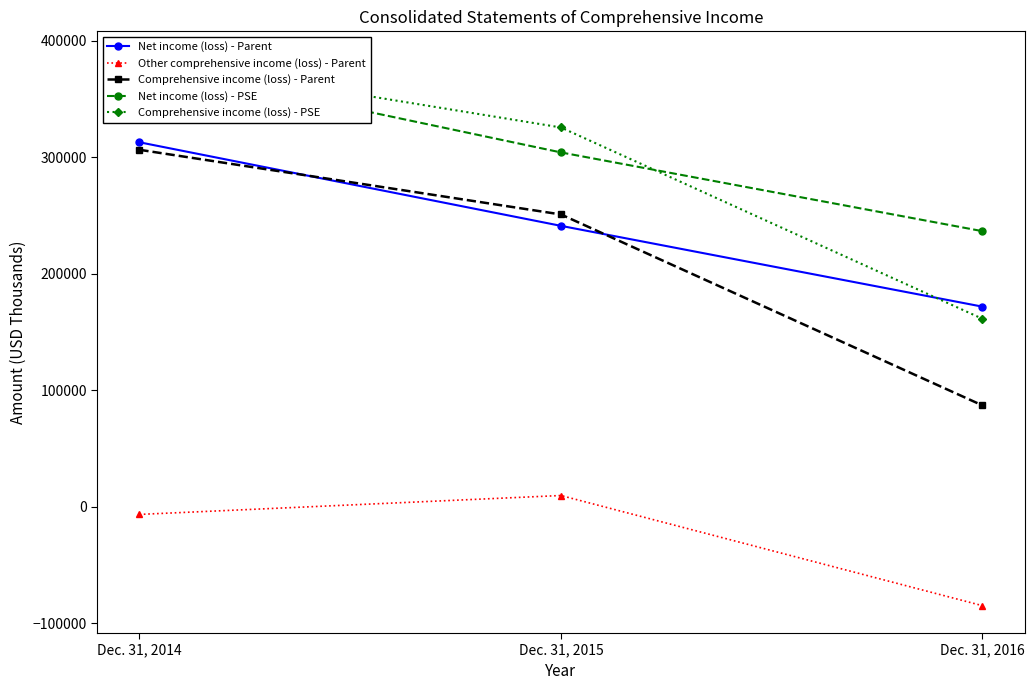

How many values in the Comprehensive income (loss) - PSE series are below 325596?

1